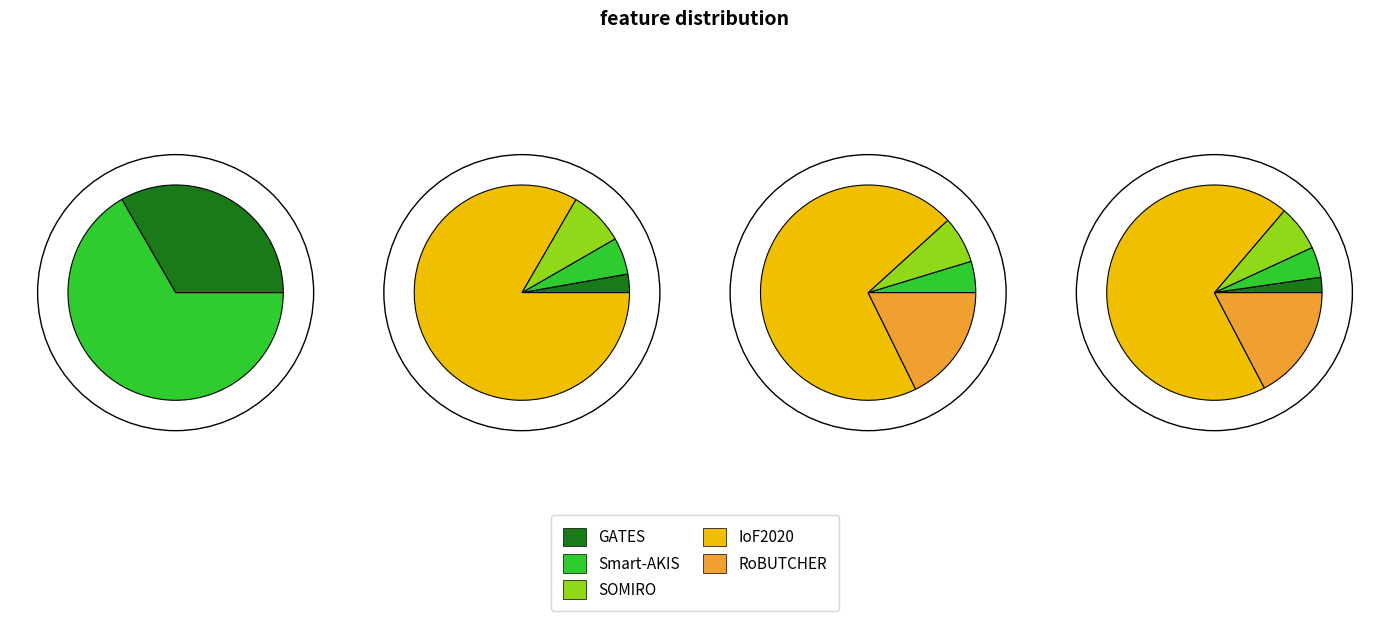

True or false: IoF2020 accounts for 9% of the total.

False